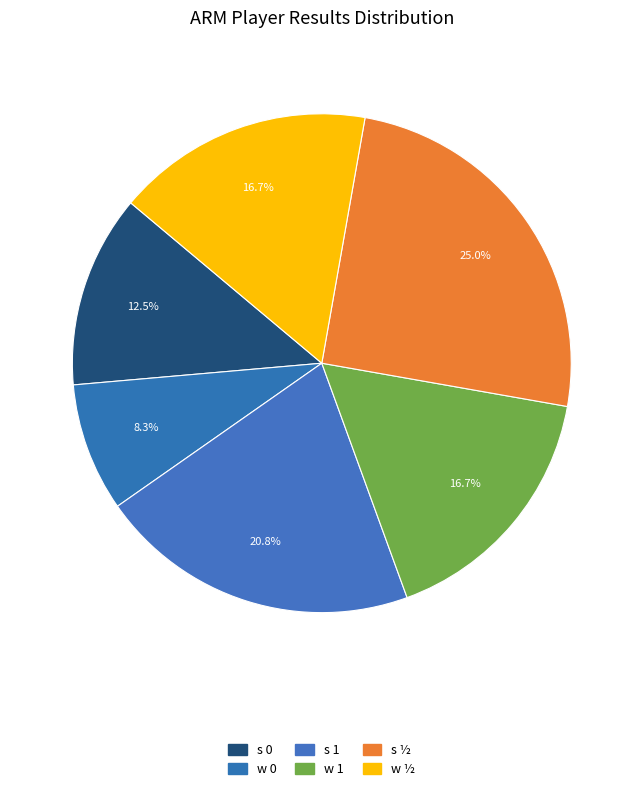

What is the ratio of the value at s ½ to the value at w 0?

3.0